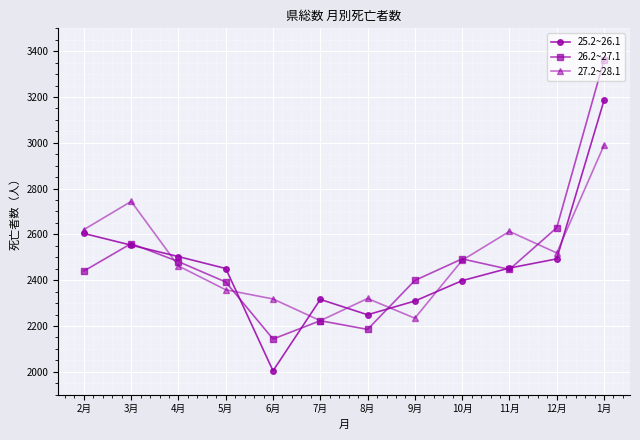

Count the number of categories in the chart.

12